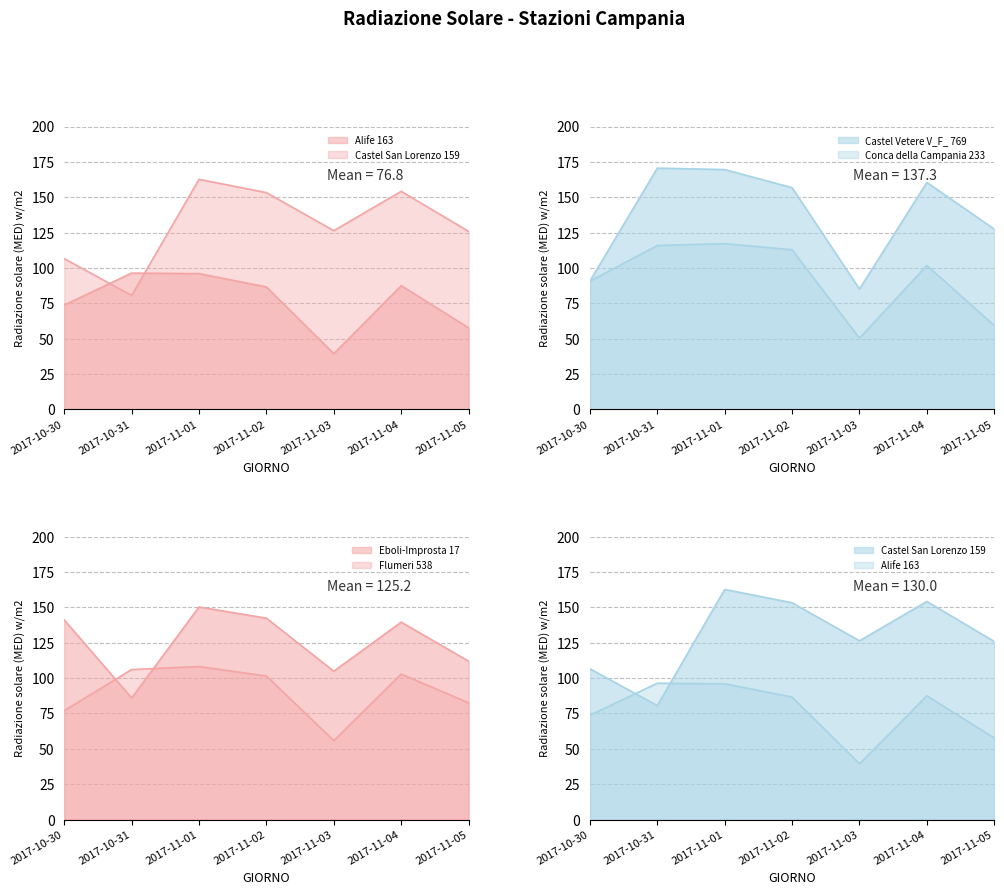

Where is the first local minimum for Alife 163?

2017-11-03